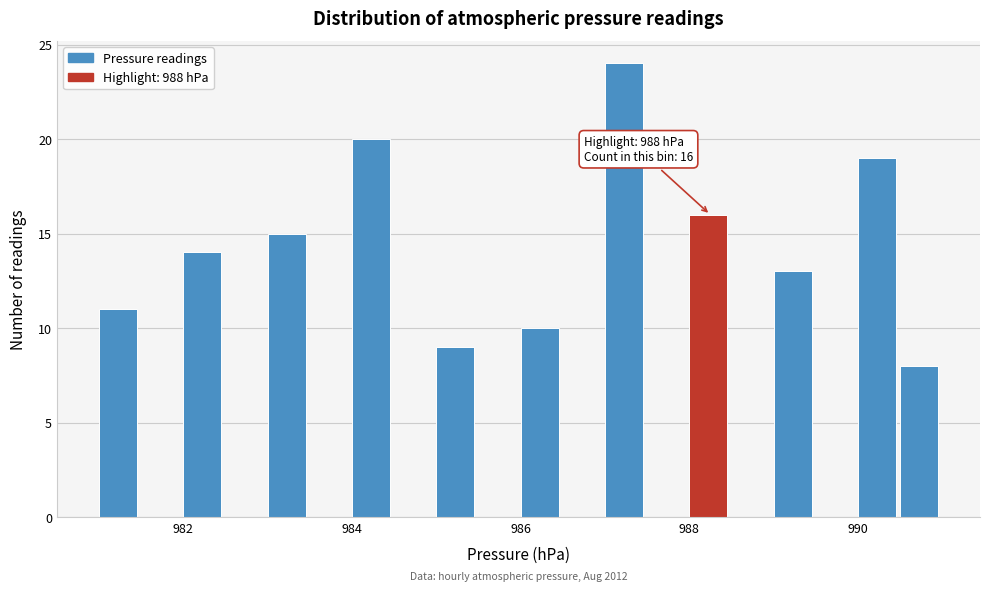

Read against the x-axis, roughly where is the centre of the tallest bar?

987.2